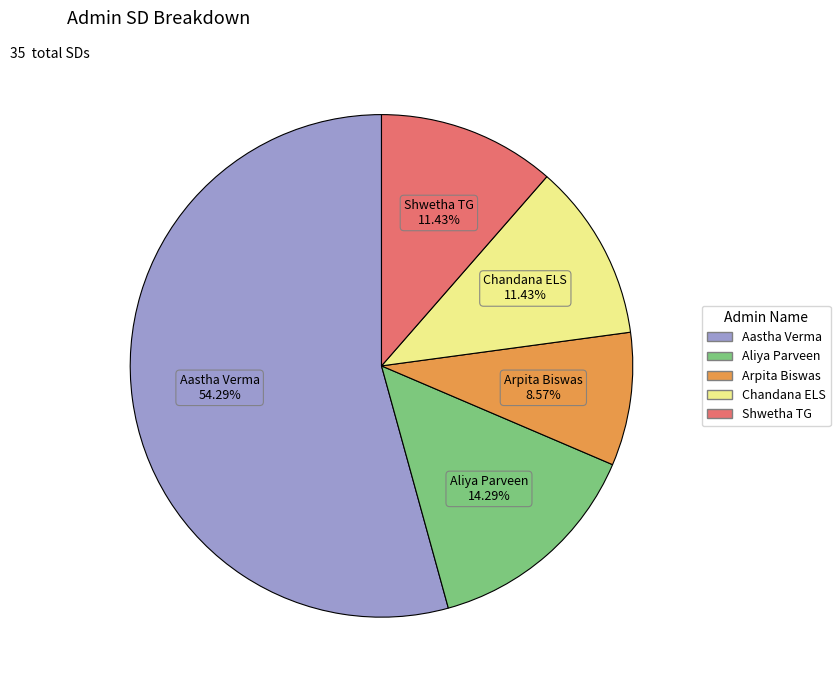

Do Shwetha TG and Chandana ELS together represent more than half of the pie?

No